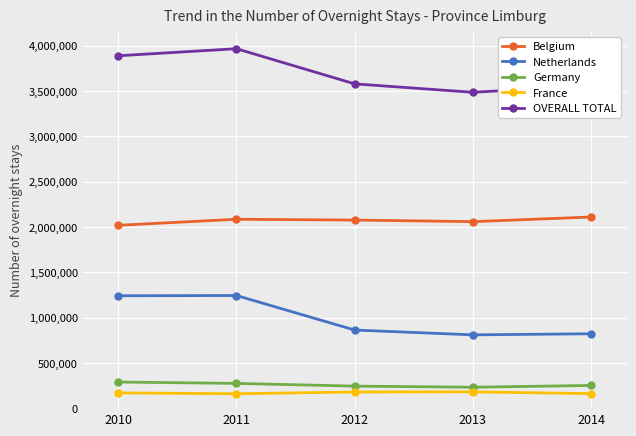

What is the smallest value displayed?

158429